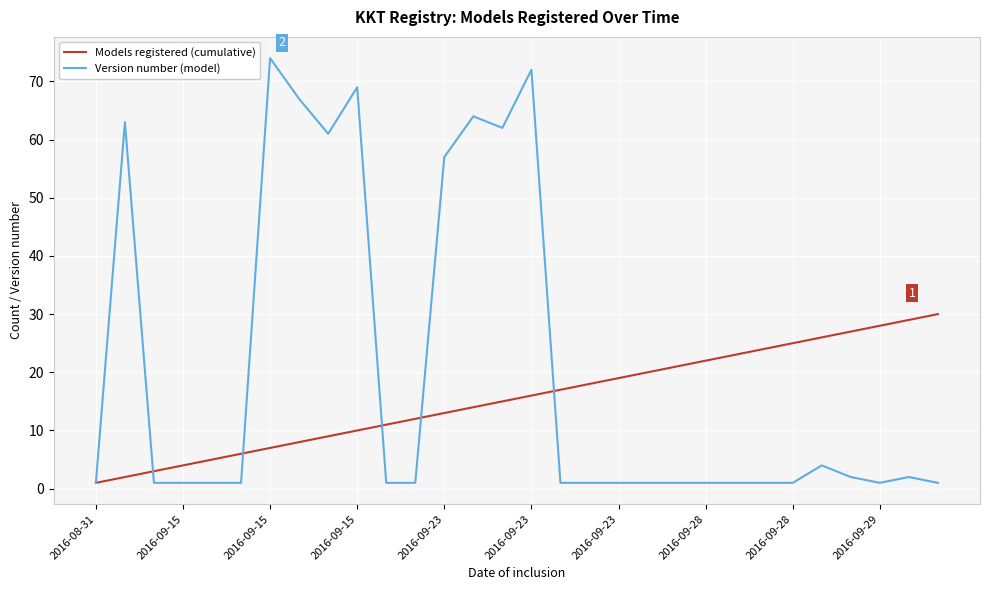

Reading left to right, transcribe all the data shown in this chart.

Models registered (cumulative): 1	2	3	4	5	6	7	8	9	10	11	12	13	14	15	16	17	18	19	20	21	22	23	24	25	26	27	28	29	30
Version number (model): 1	63	1	1	1	1	74	67	61	69	1	1	57	64	62	72	1	1	1	1	1	1	1	1	1	4	2	1	2	1